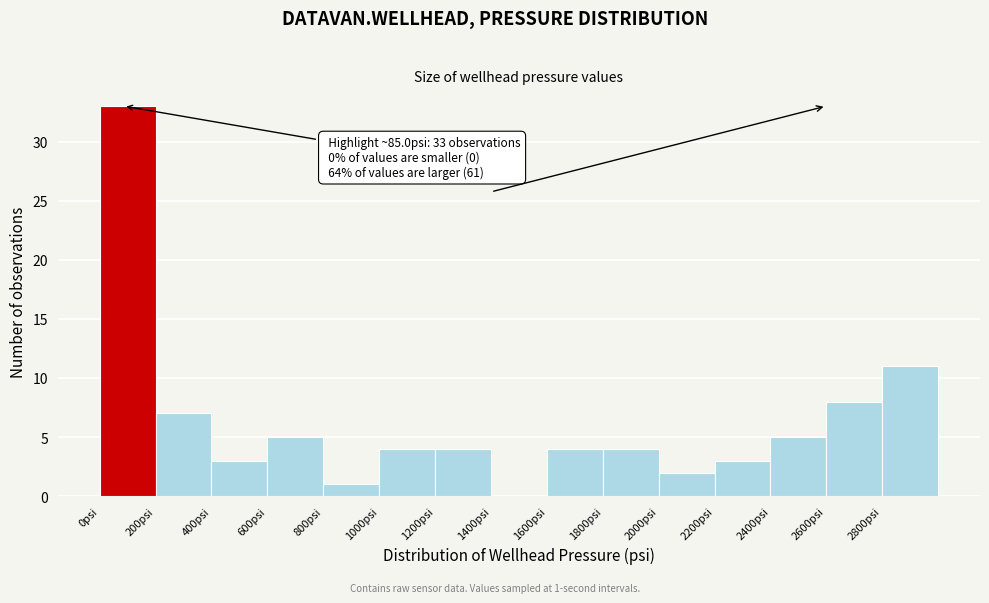

Which range on the x-axis has the tallest bar?

0 to 200